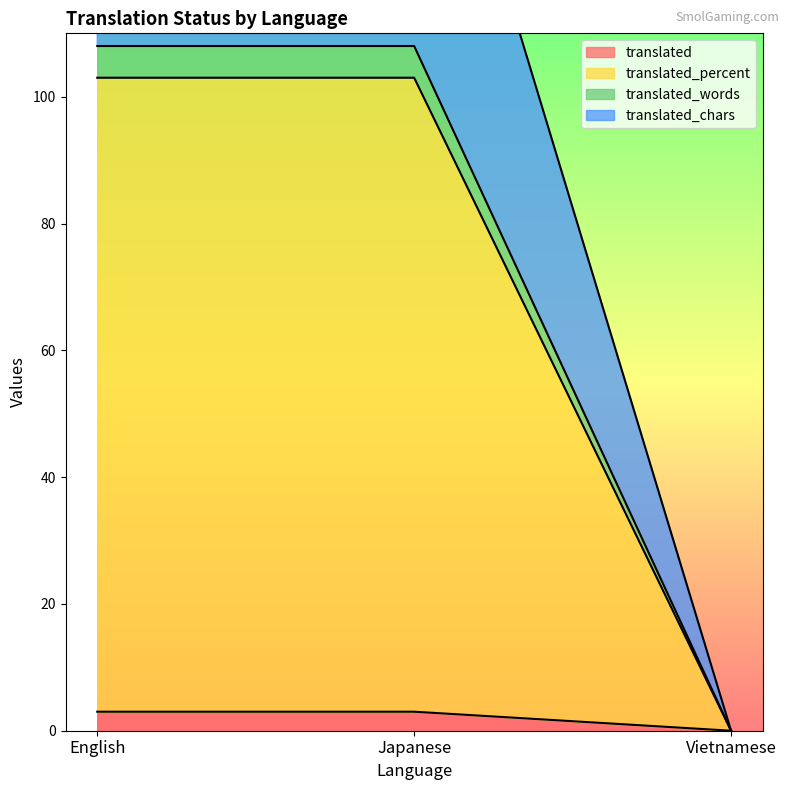

What is the label of the 1st point from the left?

English